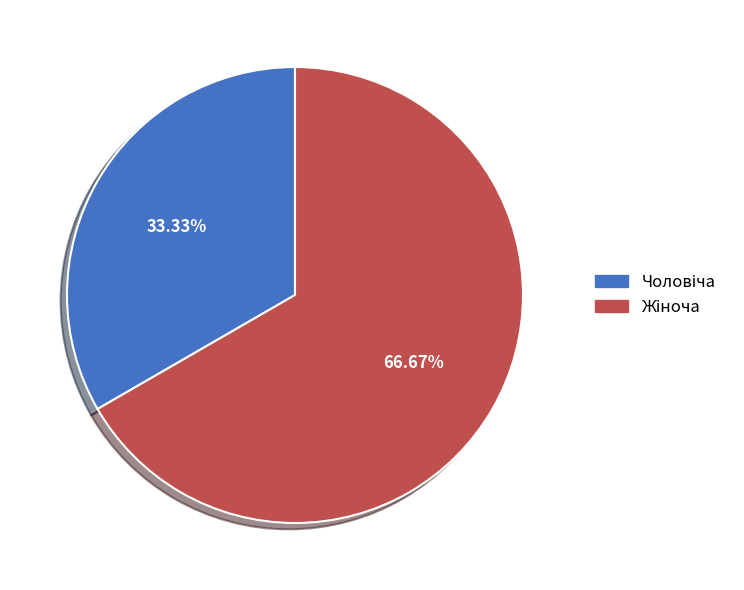

To the nearest percent, what is the average slice percentage?

50%